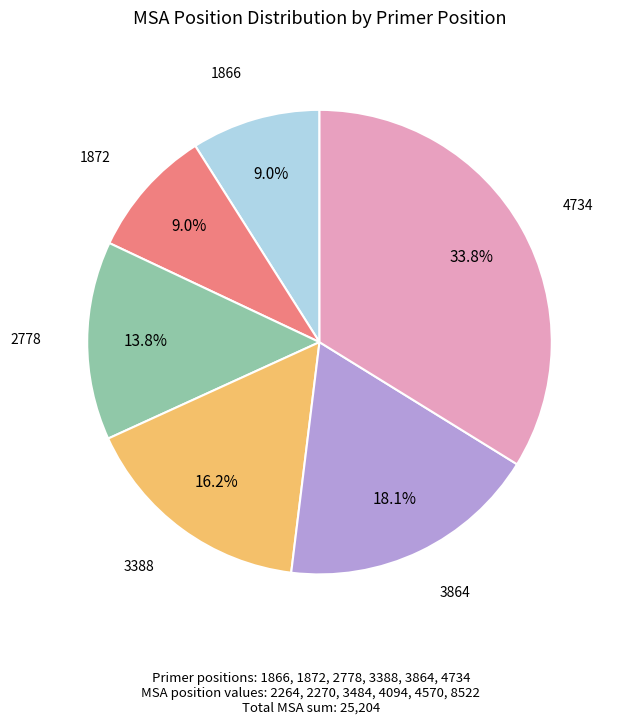

Is there a majority slice in this chart?

No